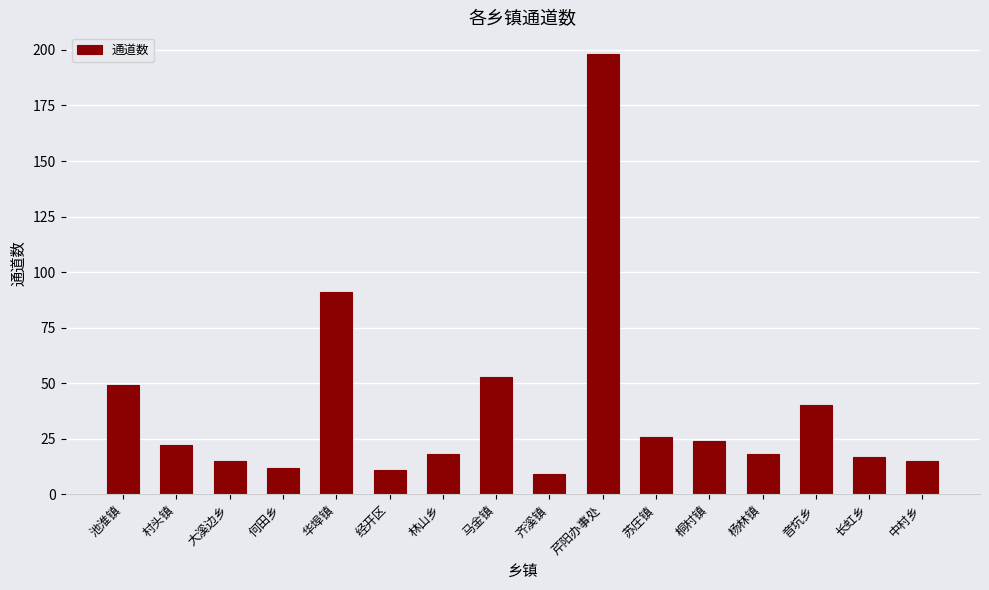

How many bars are there in total?

16